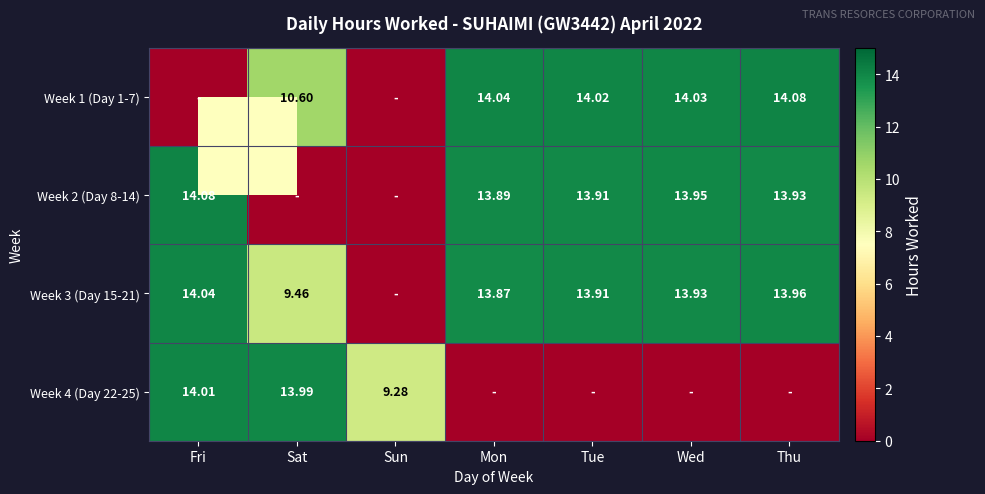

At which category is the sum across all series the highest?

Fri